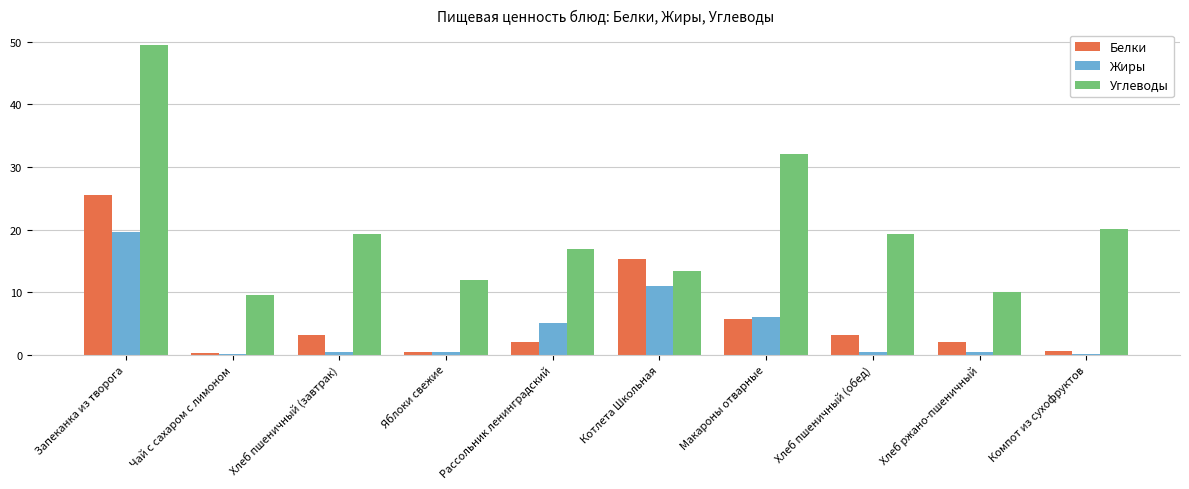

What is the sum of all Белки values?

58.2